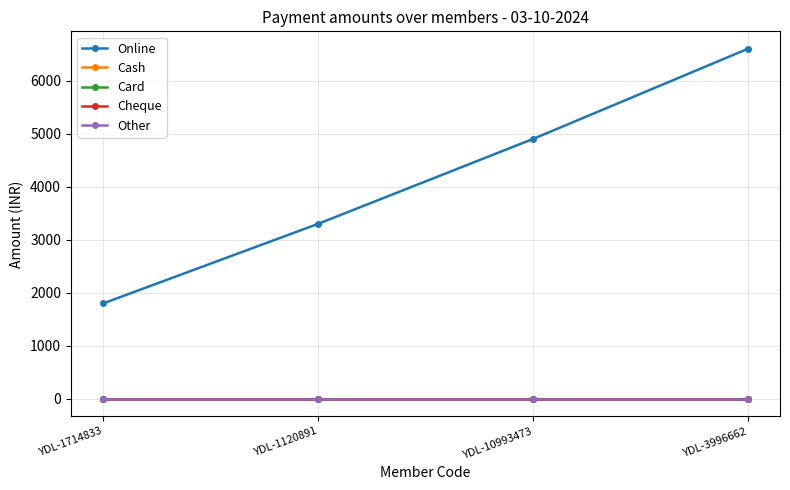

Is this an area chart (filled region under the line)?

No